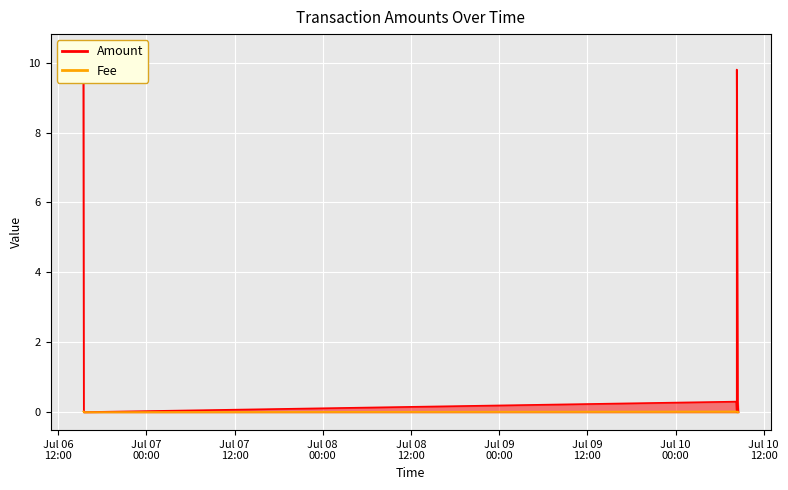

Which series has the largest total across all categories?

Amount